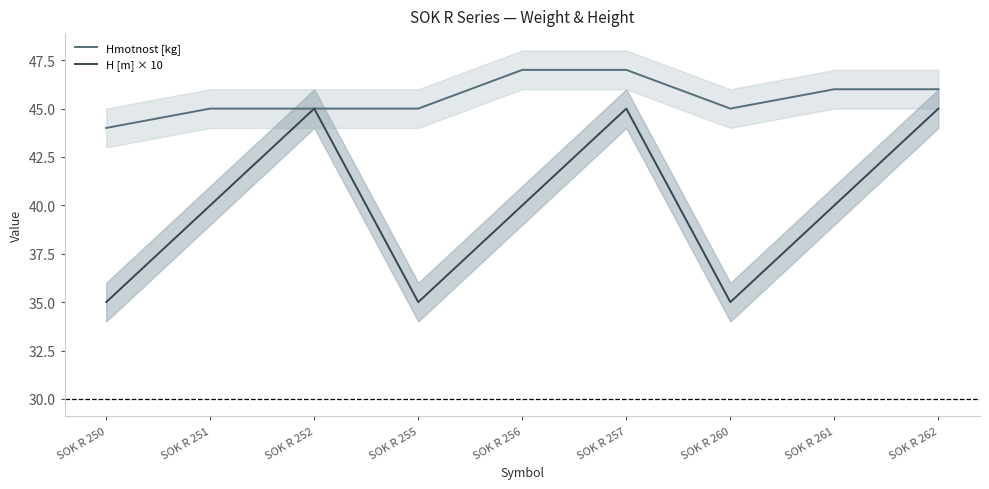

Does the chart display data point markers on the line(s)?

No